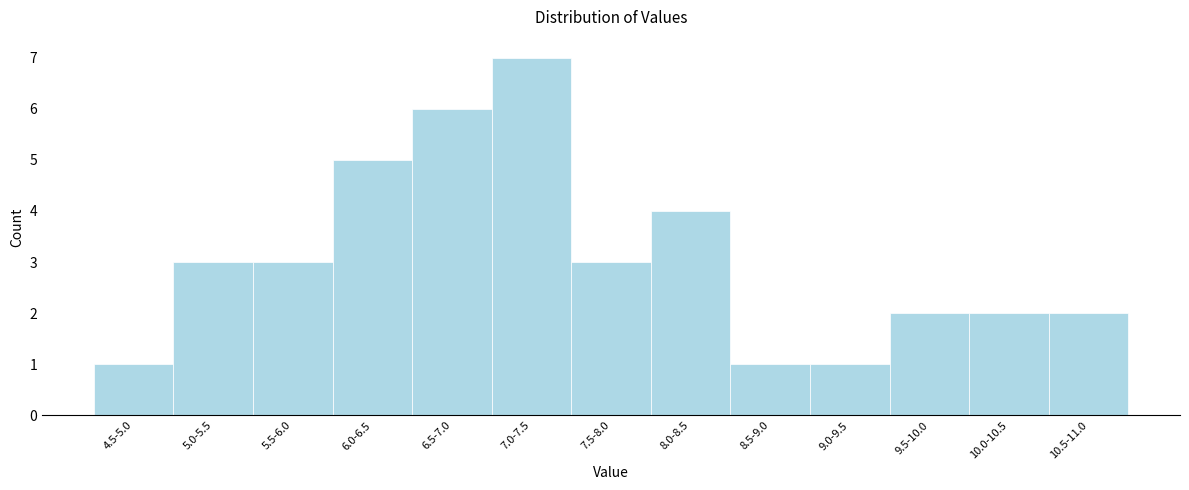

Reading left to right, list all the values displayed in this chart.

4.5-5.0=1	5.0-5.5=3	5.5-6.0=3	6.0-6.5=5	6.5-7.0=6	7.0-7.5=7	7.5-8.0=3	8.0-8.5=4	8.5-9.0=1	9.0-9.5=1	9.5-10.0=2	10.0-10.5=2	10.5-11.0=2